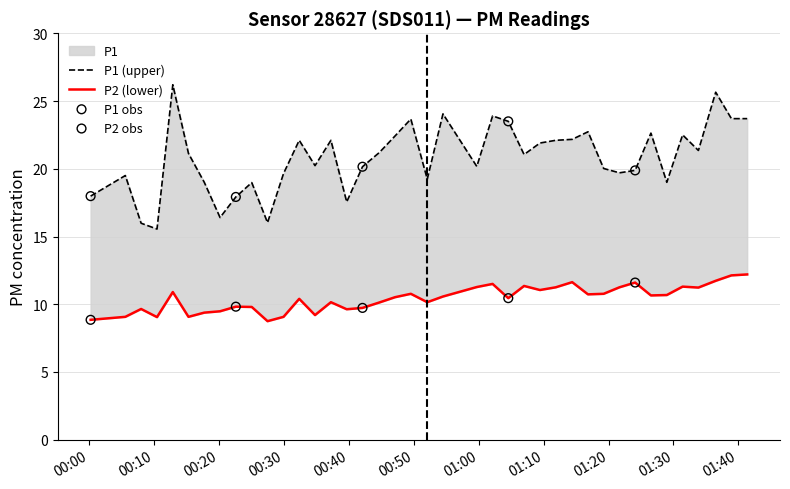

What are all the series names shown in the legend?

P1, P2